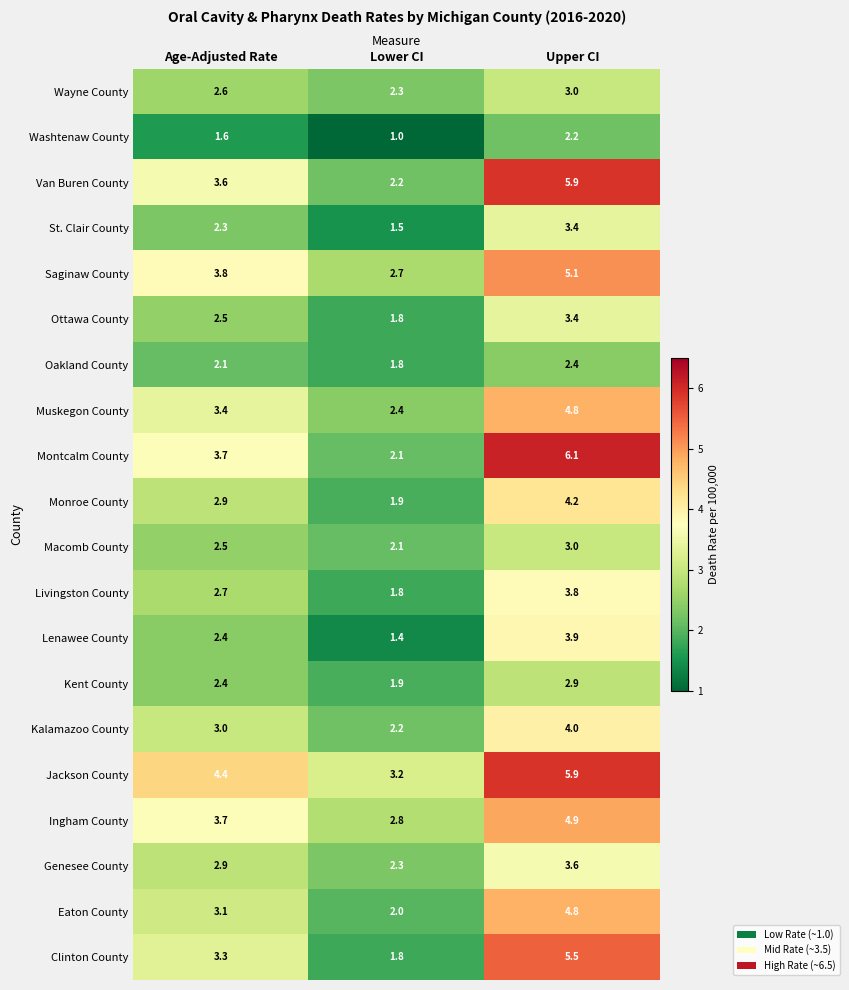

Is the value of Jackson County at Age-Adjusted Rate greater than the value of Montcalm County at Age-Adjusted Rate?

Yes